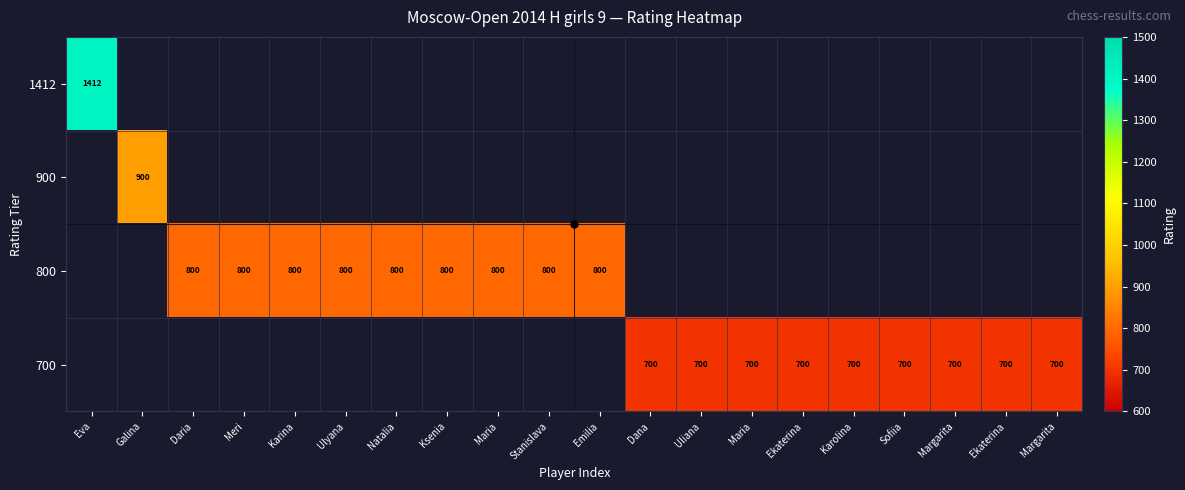

Count the number of categories in the chart.

20